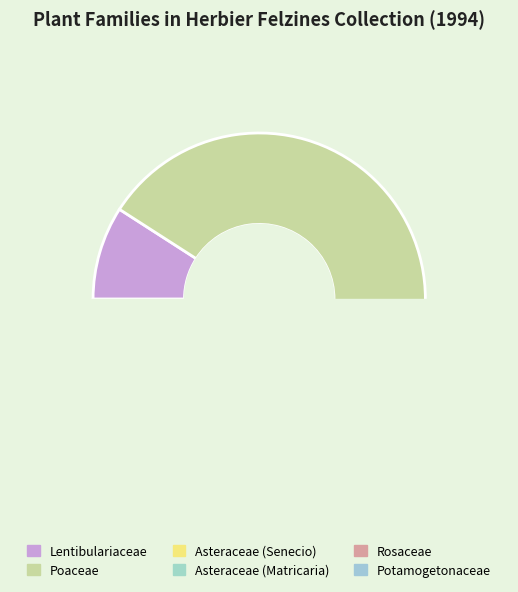

Rank the categories by value from highest to lowest.

Poaceae, Lentibulariaceae, Asteraceae (Senecio), Asteraceae (Matricaria), Rosaceae, Potamogetonaceae